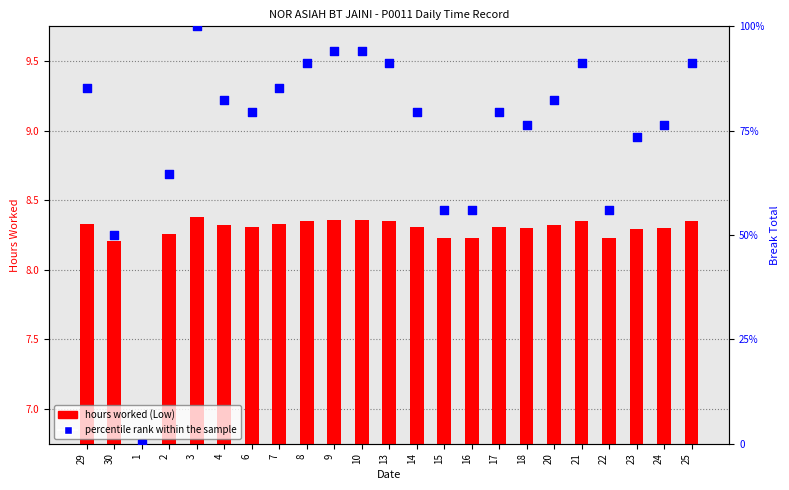

Which series has the widest spread of Y values?

percentile rank within the sample